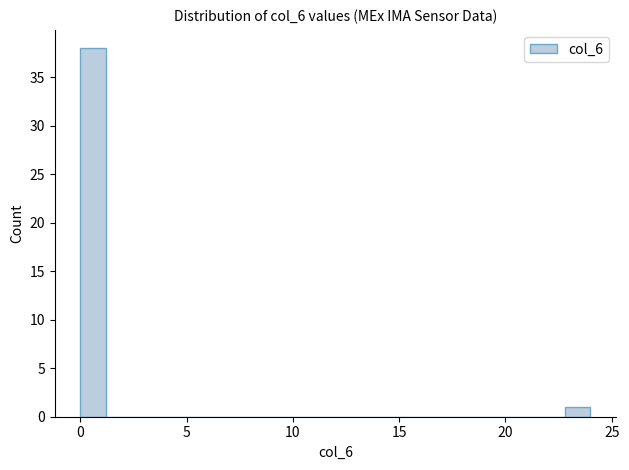

Around what value on the x-axis is the tallest bar? Give the approximate position of its centre, as read against the axis.

0.5